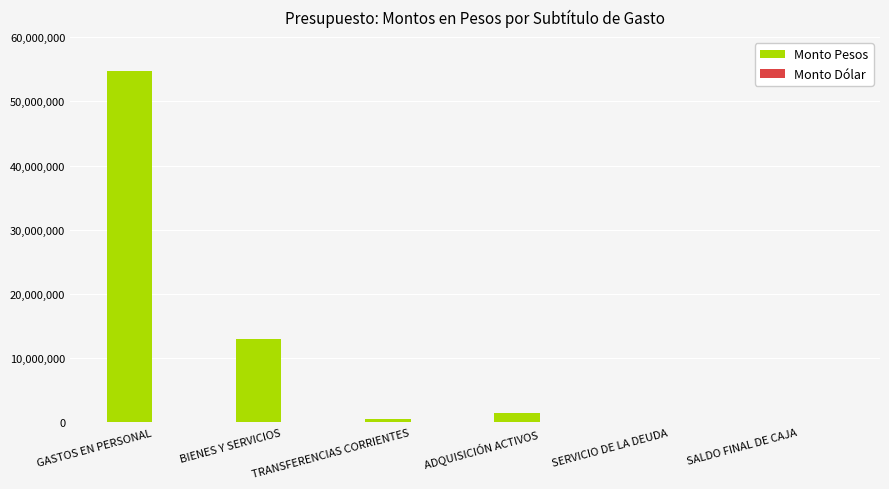

What is the sum of all values?

69809107